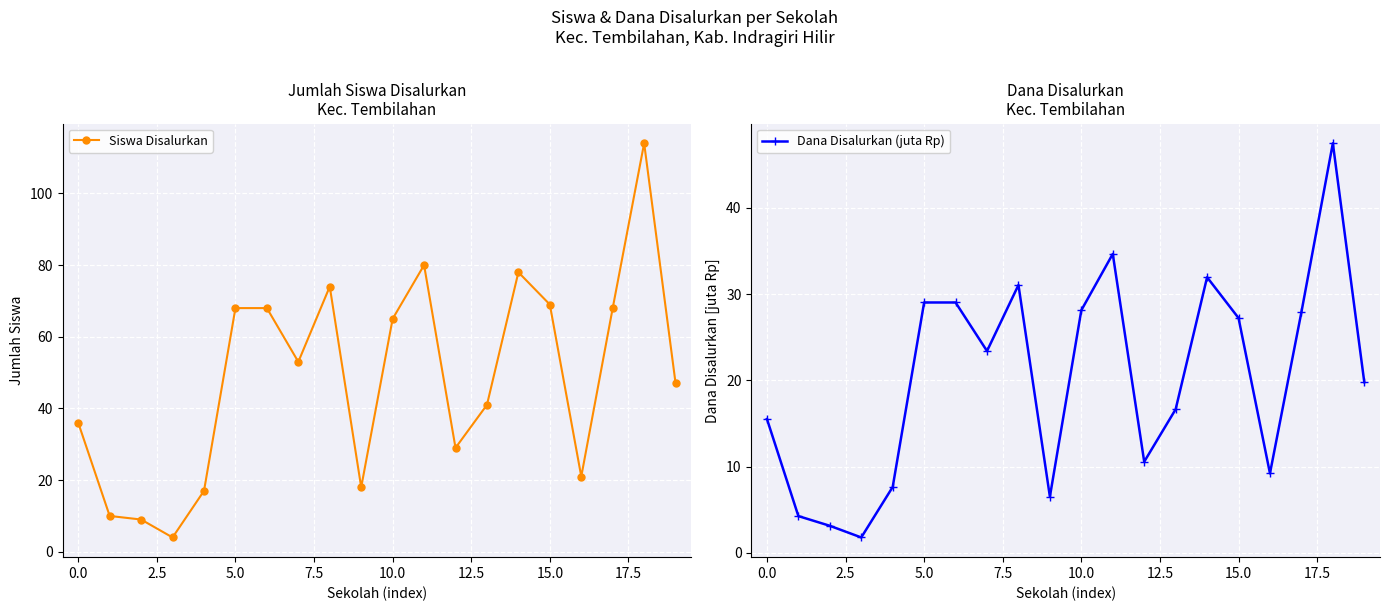

Reading left to right, extract all data points from this chart.

Siswa Disalurkan: 36.0	10.0	9.0	4.0	17.0	68.0	68.0	53.0	74.0	18.0	65.0	80.0	29.0	41.0	78.0	69.0	21.0	68.0	114.0	47.0
Dana Disalurkan (juta Rp): 15.5	4.3	3.1	1.8	7.7	29.0	29.0	23.4	31.1	6.5	28.1	34.6	10.6	16.6	31.9	27.2	9.2	27.9	47.5	19.8